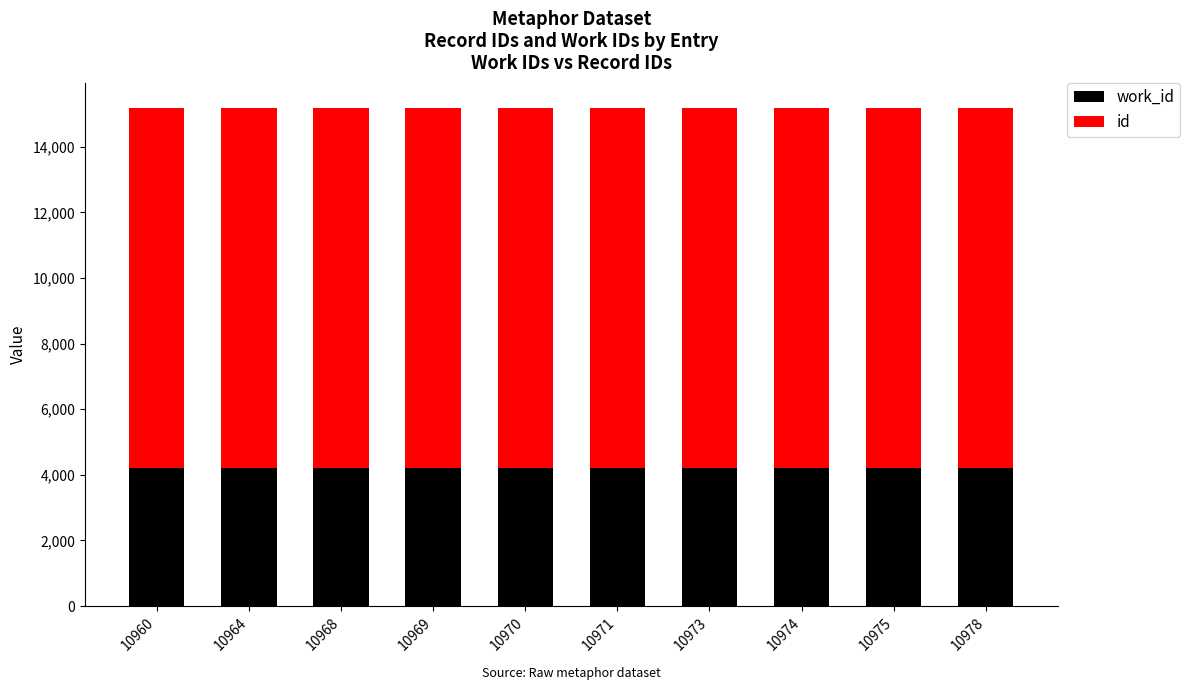

How many categories are shown in the chart?

10